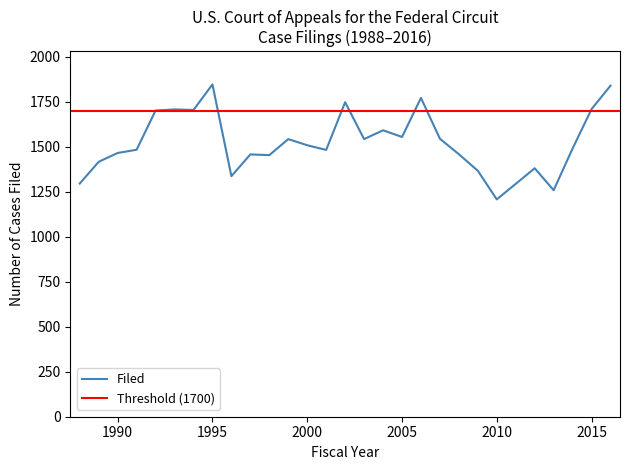

At which label does Filed reach its minimum?

2010